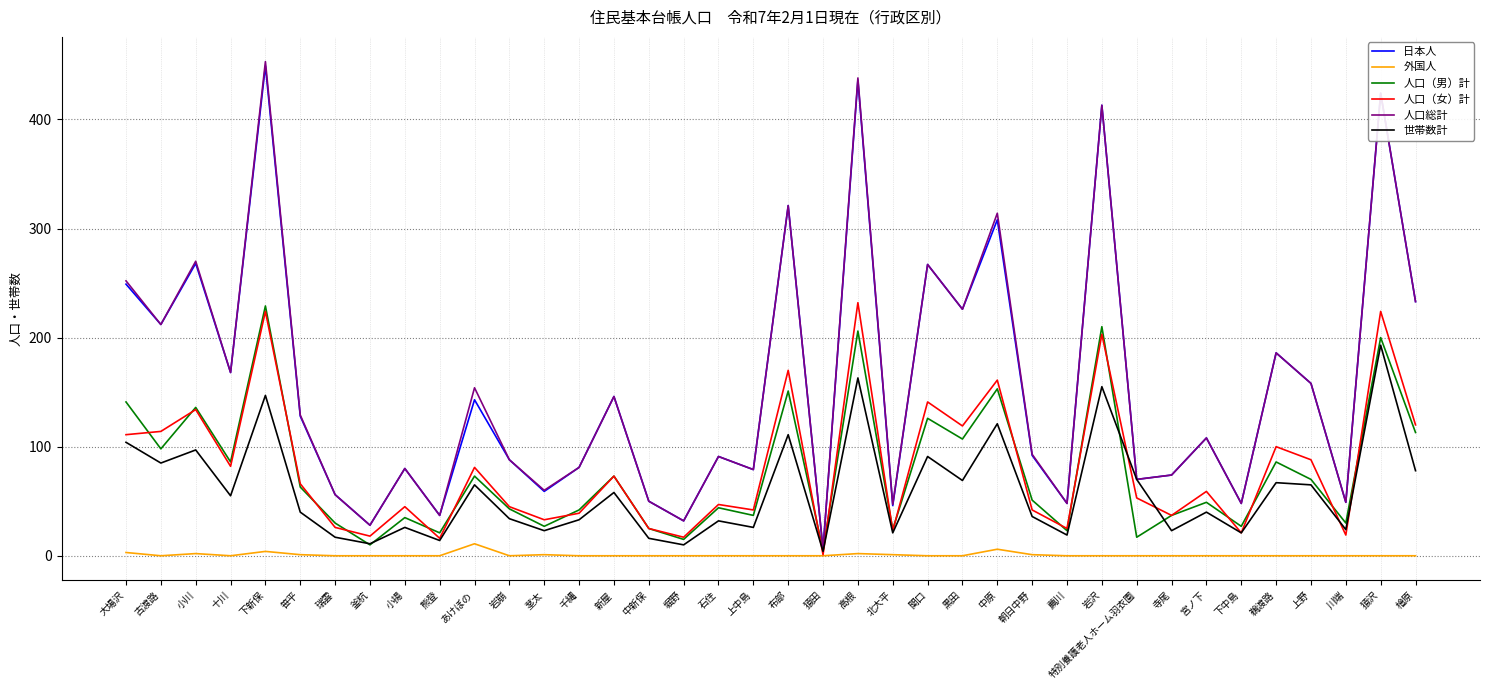

The value of 人口総計 at 茎太 is 94. True or false?

False